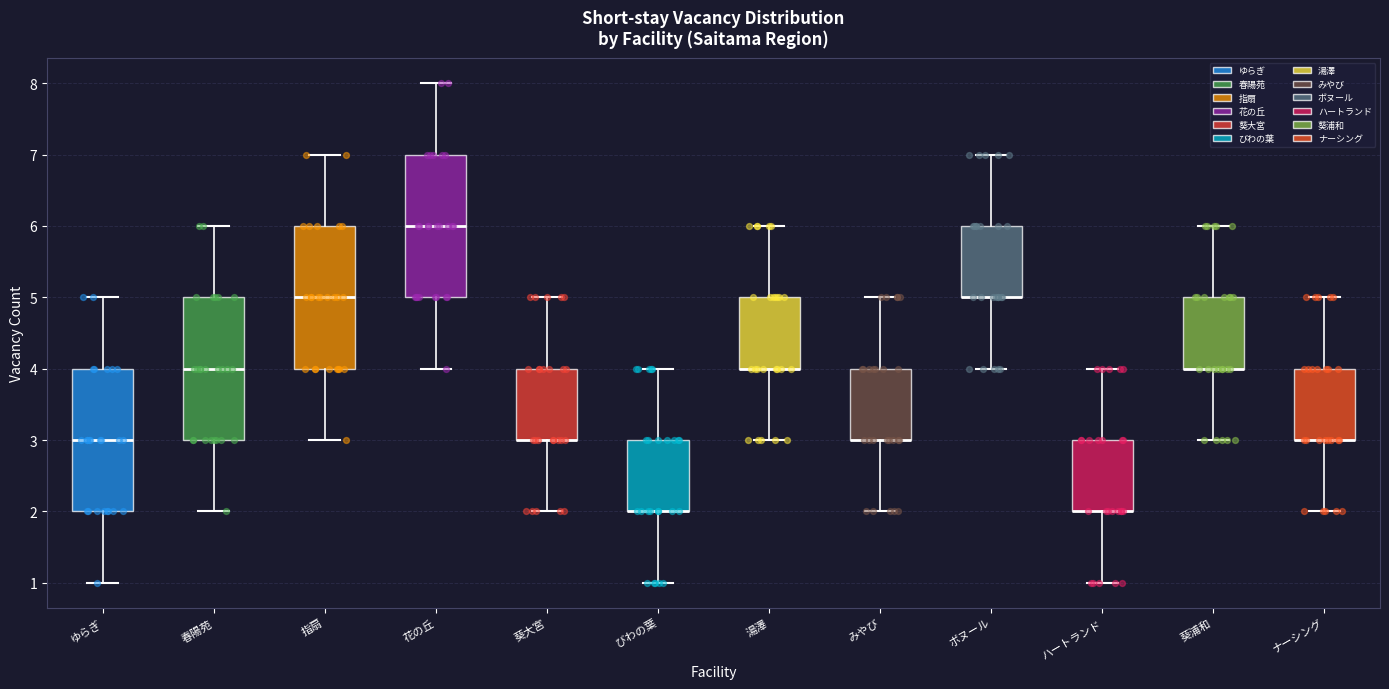

Reading left to right, transcribe this box plot: for each box, give where its median line is, the range the box spans, and where its two whiskers end, as read against the y-axis. The values are not printed on the chart, so give them approximately, as read against the axis.

ゆらぎ: median 3, box 2 to 4, whiskers 1 to 5
春陽苑: median 4, box 3 to 5, whiskers 2 to 6
指扇: median 5, box 4 to 6, whiskers 3 to 7
花の丘: median 6, box 5 to 7, whiskers 4 to 8
葵大宮: median 3 (drawn on the box's lower edge), box 3 to 4, whiskers 2 to 5
びわの葉: median 2 (drawn on the box's lower edge), box 2 to 3, whiskers 1 to 4
湯澤: median 4 (drawn on the box's lower edge), box 4 to 5, whiskers 3 to 6
みやび: median 3 (drawn on the box's lower edge), box 3 to 4, whiskers 2 to 5
ボヌール: median 5 (drawn on the box's lower edge), box 5 to 6, whiskers 4 to 7
ハートランド: median 2 (drawn on the box's lower edge), box 2 to 3, whiskers 1 to 4
葵浦和: median 4 (drawn on the box's lower edge), box 4 to 5, whiskers 3 to 6
ナーシング: median 3 (drawn on the box's lower edge), box 3 to 4, whiskers 2 to 5